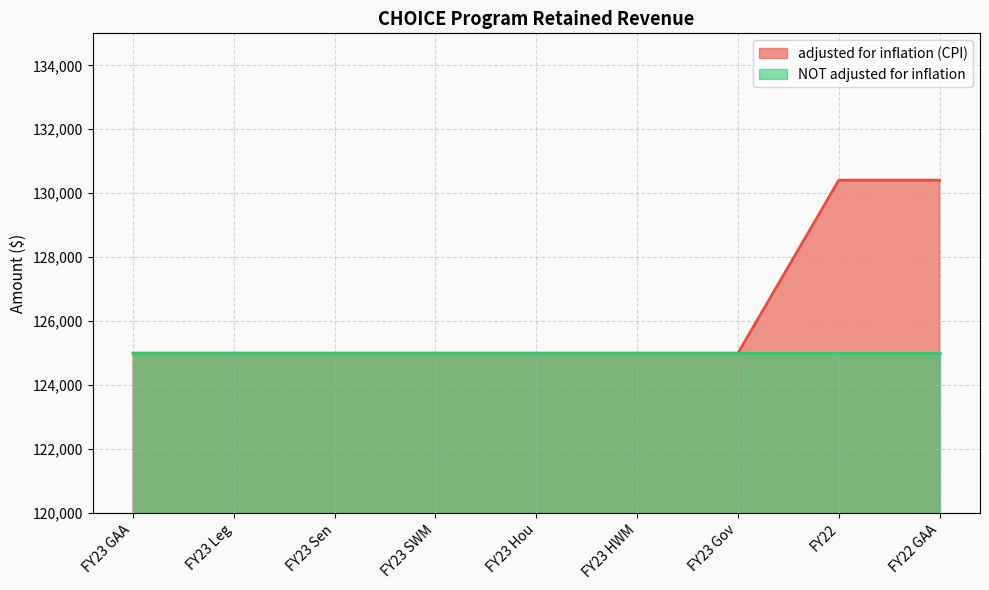

Which label corresponds to the largest value in the chart?

FY22